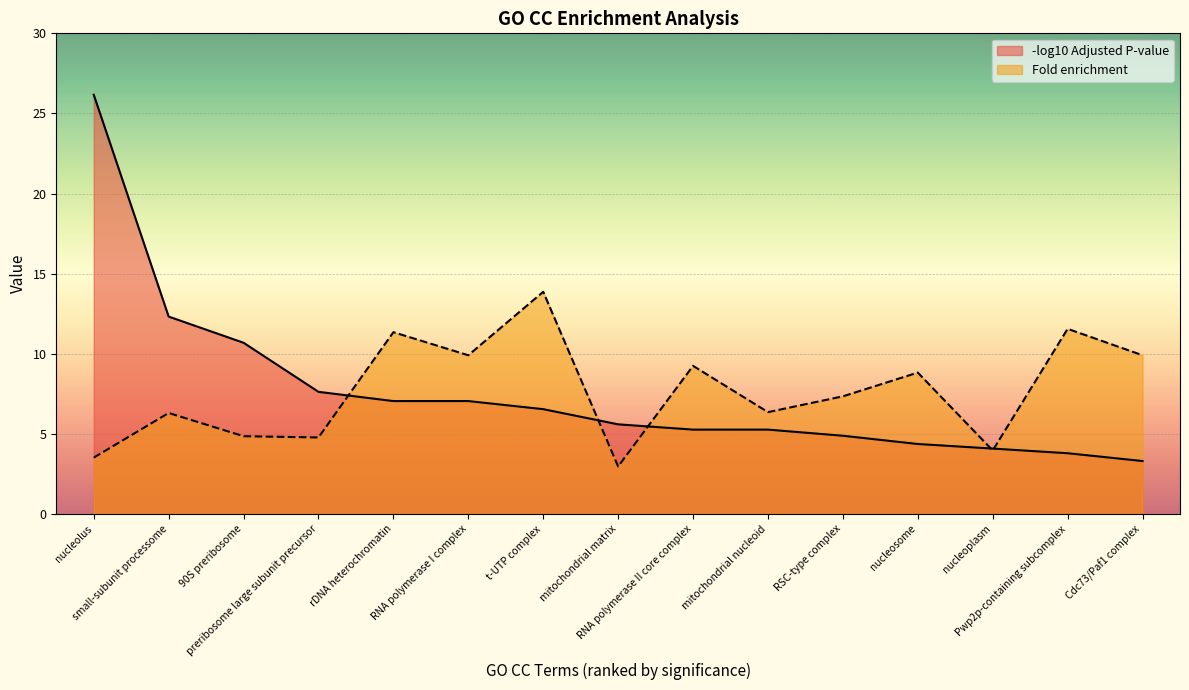

Between t-UTP complex and nucleoplasm, which series saw the biggest shift?

Fold enrichment